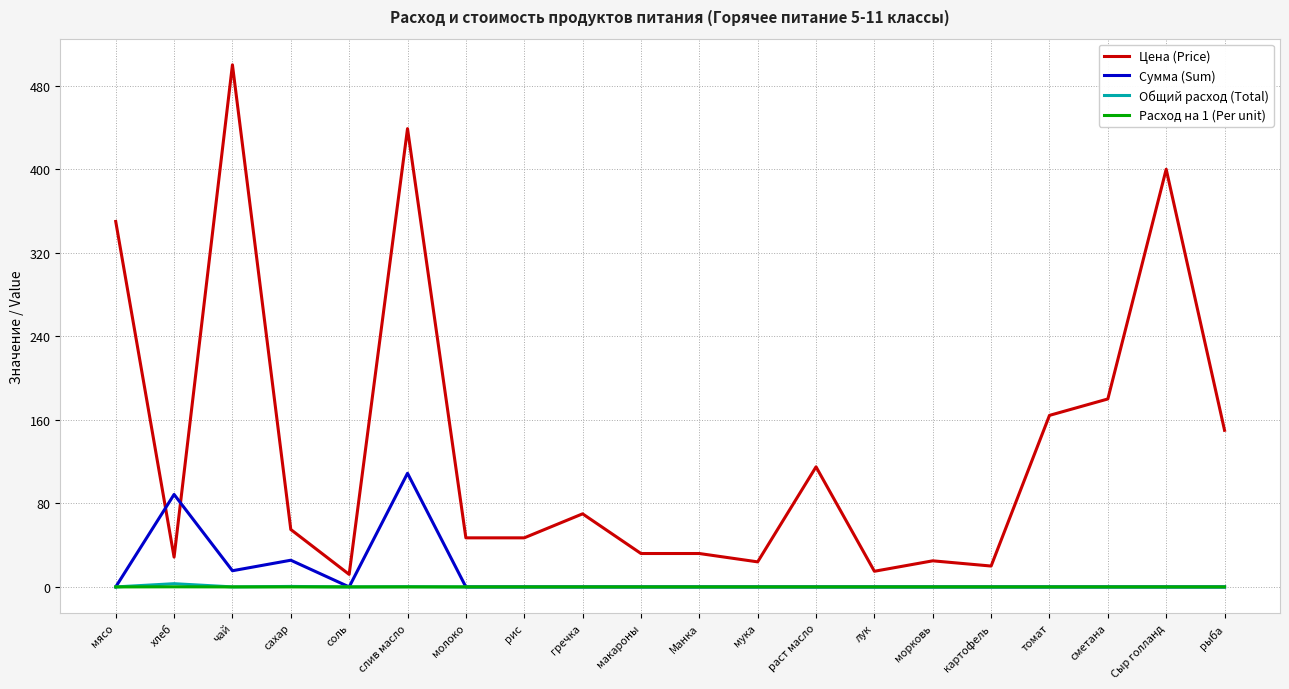

Is the value of Цена (Price) at рис greater than the value of Расход на 1 (Per unit) at сметана?

Yes